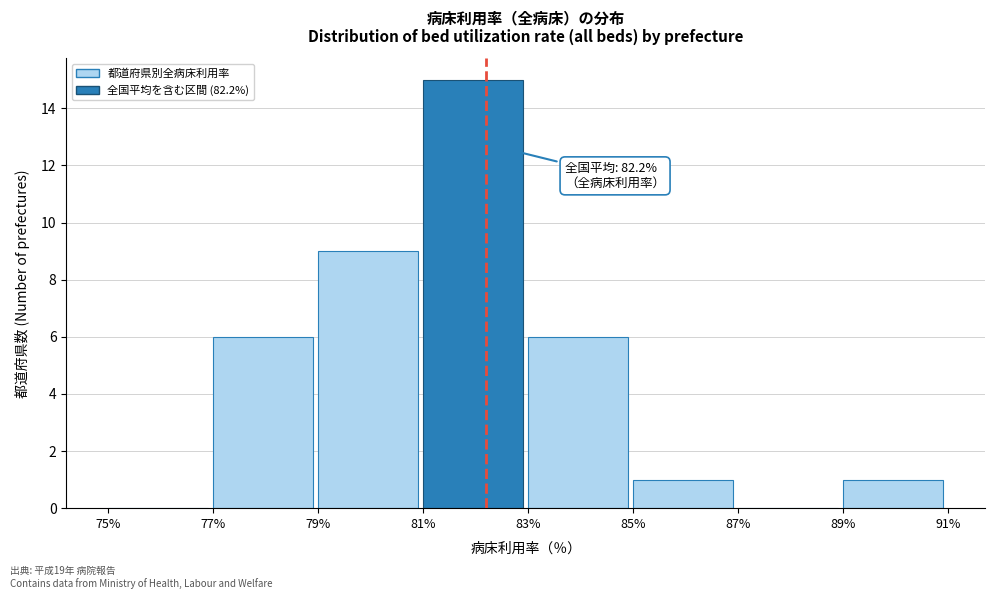

Which range on the x-axis has the tallest bar?

81% to 83%